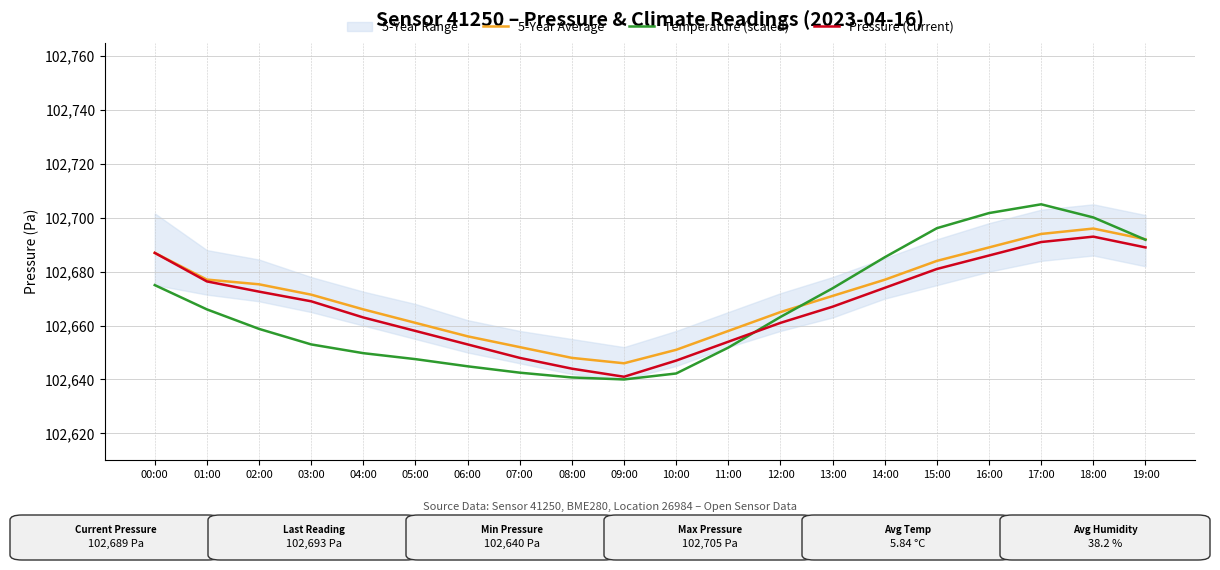

Which has a higher value, 10:00 or 05:00?

05:00